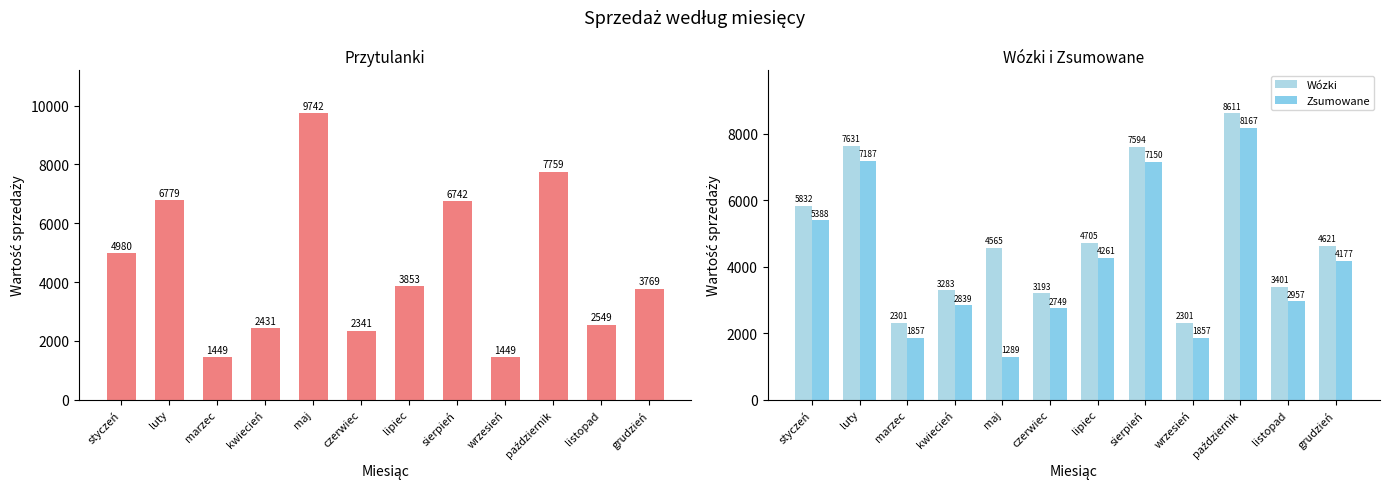

Rank the categories by Wózki value from lowest to highest.

marzec, wrzesień, czerwiec, kwiecień, listopad, maj, grudzień, lipiec, styczeń, sierpień, luty, październik